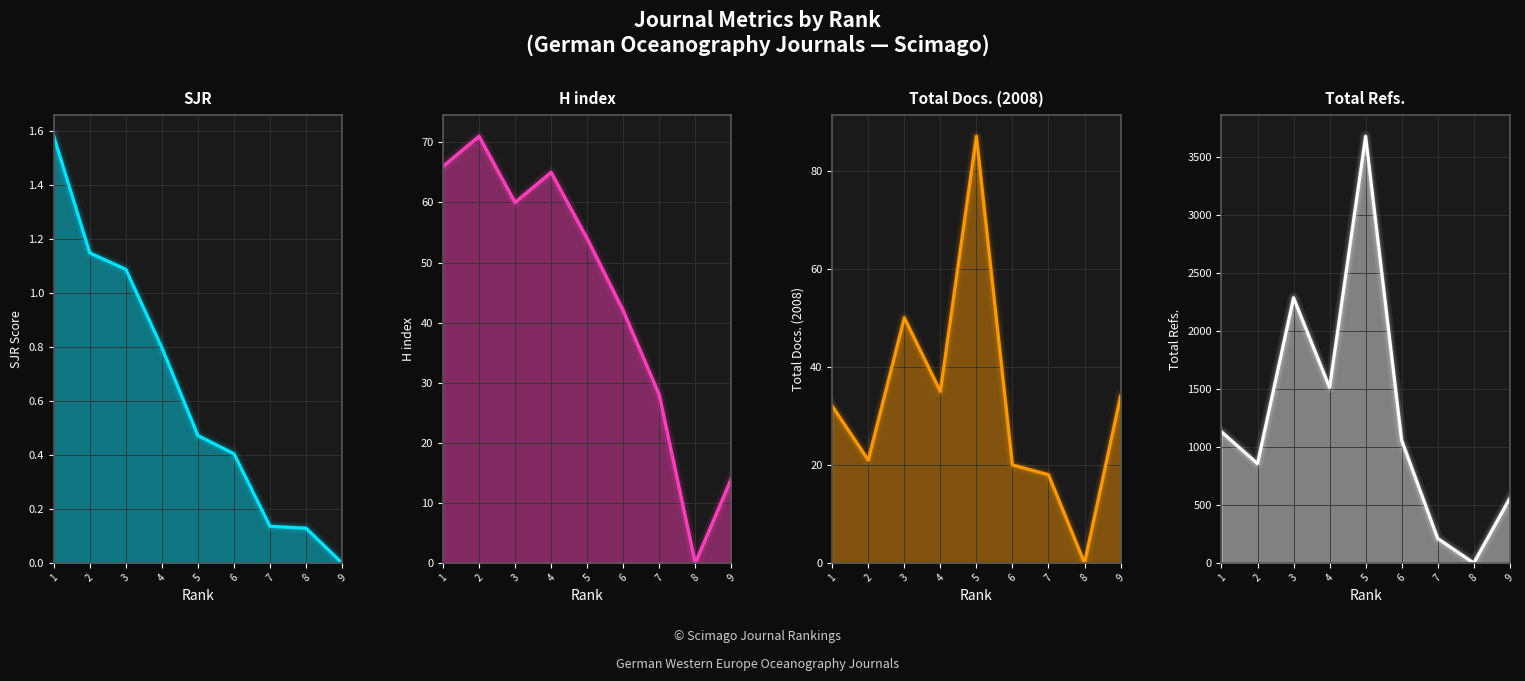

What is the sum of all SJR values?

5.8